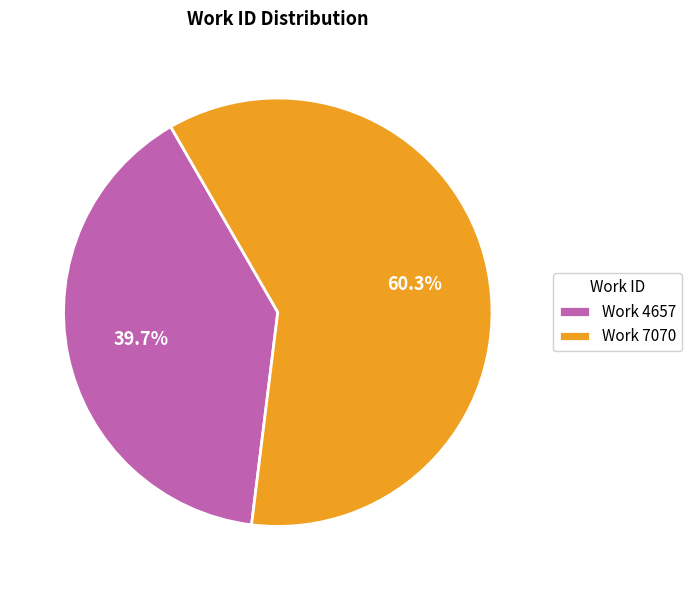

To the nearest percent, what portion does Work 7070 represent?

60%